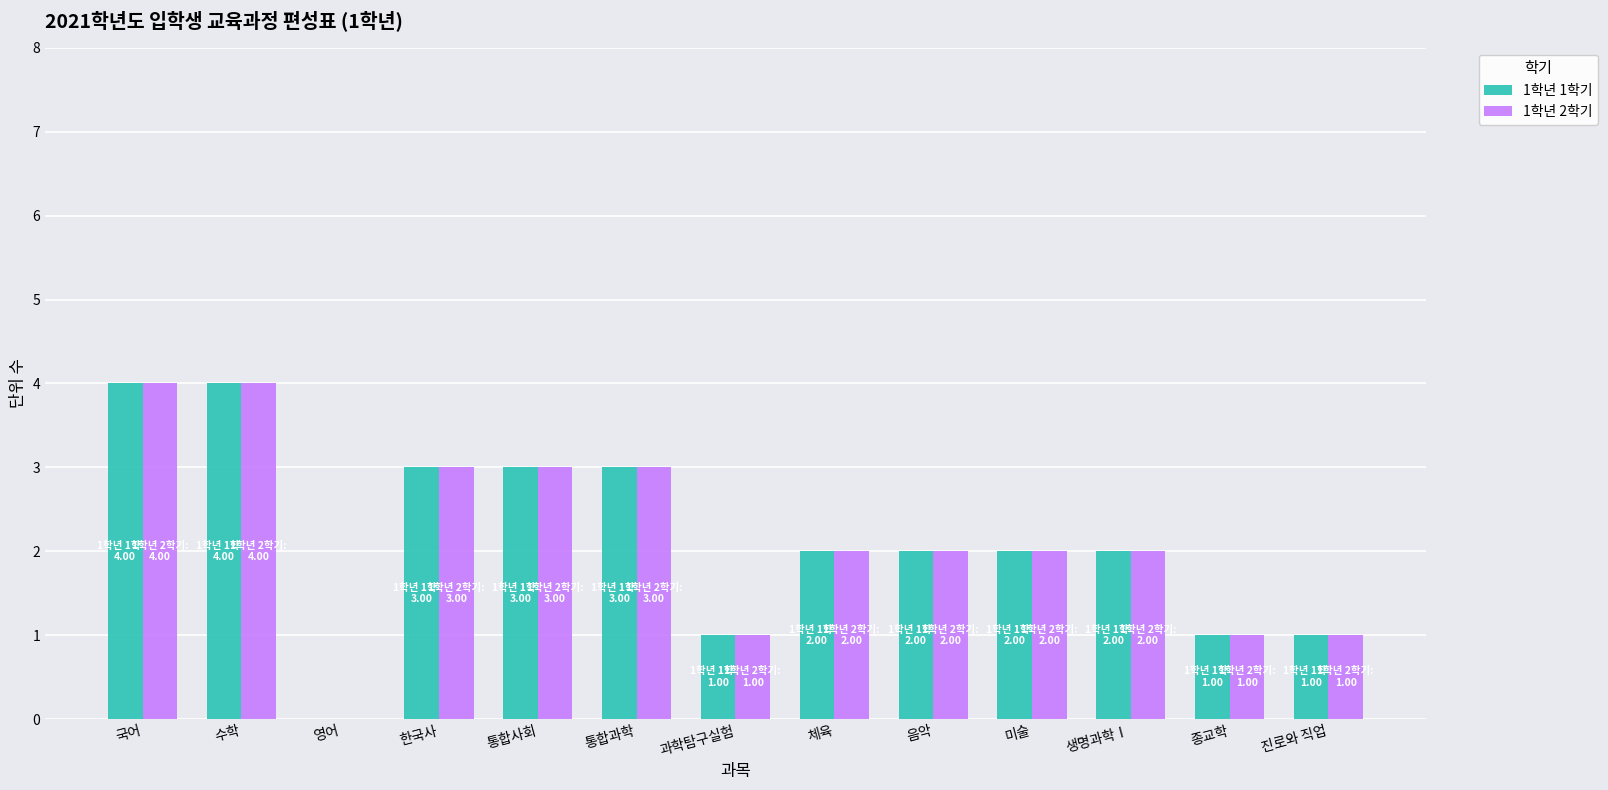

What is the sum of all 1학년 1학기 values?

28